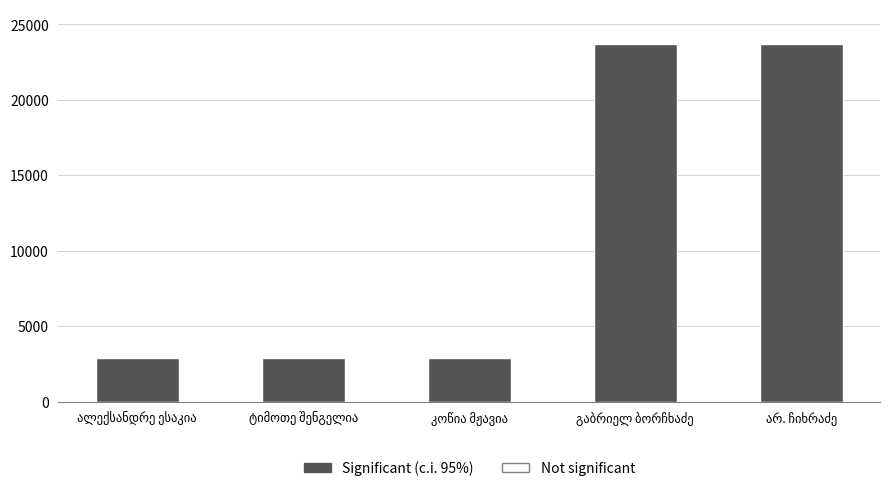

Does the chart contain any negative values?

No